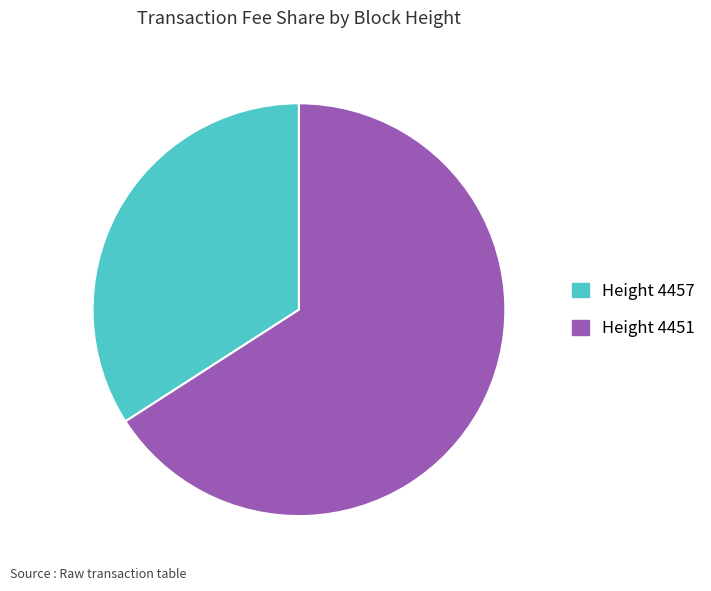

Is there a majority slice in this chart?

Yes